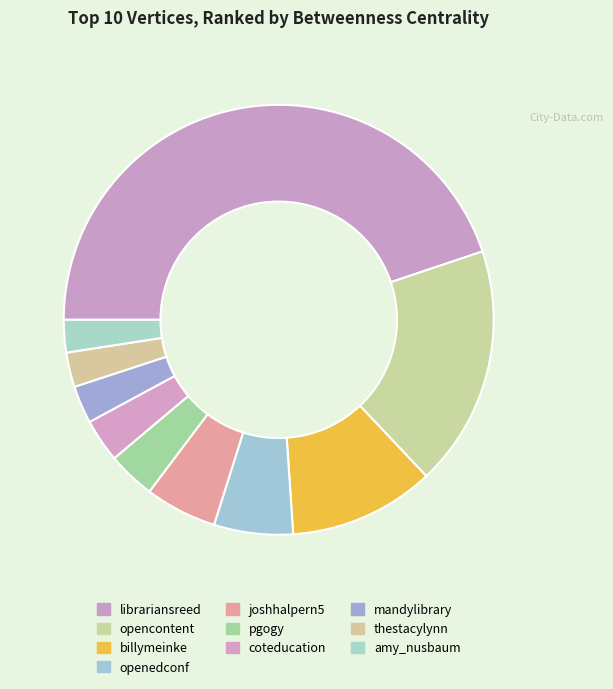

What is the ratio of the value at thestacylynn to the value at coteducation?

0.8